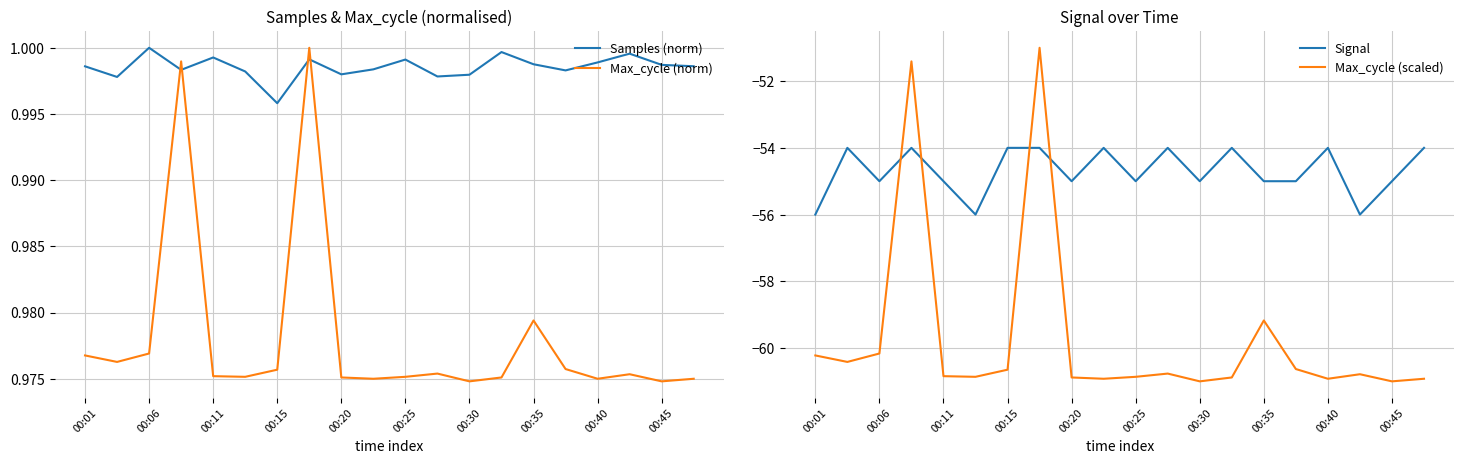

The value of Samples (norm) at 00:06 is 1.0. True or false?

True